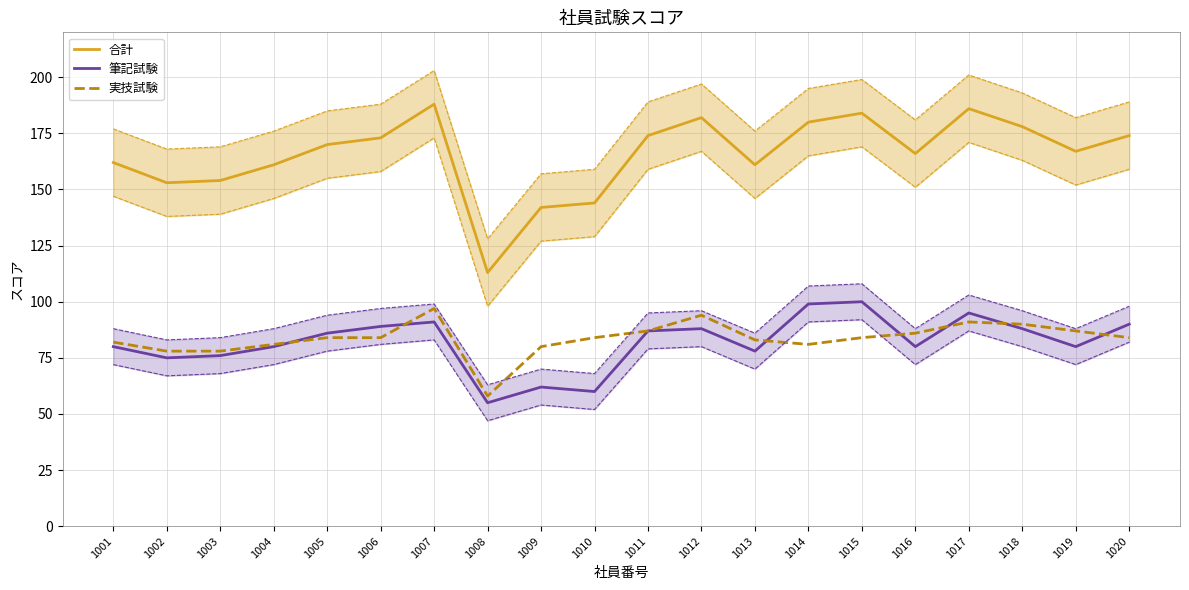

In 実技試験, how many points are higher than both neighbors (excluding endpoints)?

3